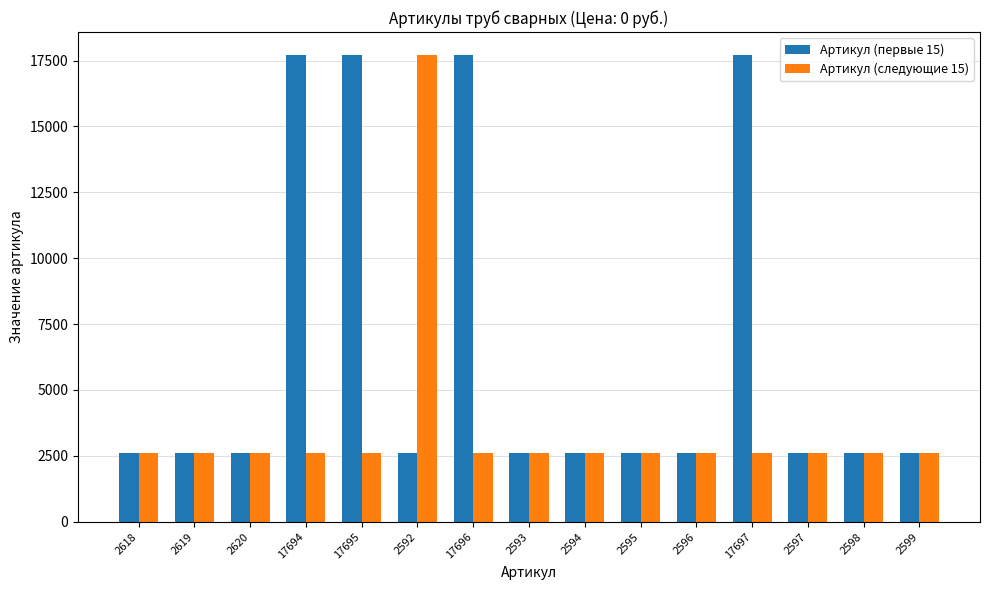

Read the Артикул (следующие 15) value at 2618, to the nearest 10.

2600